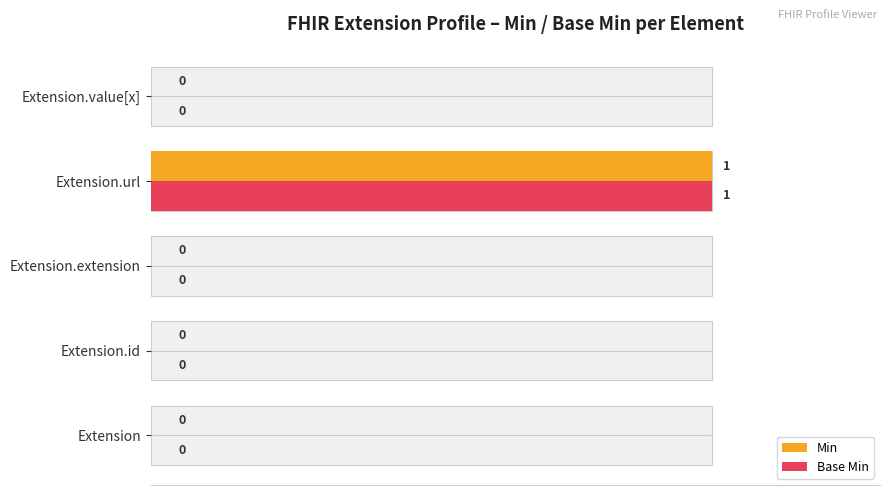

How many Base Min values are between 0 and 1?

5